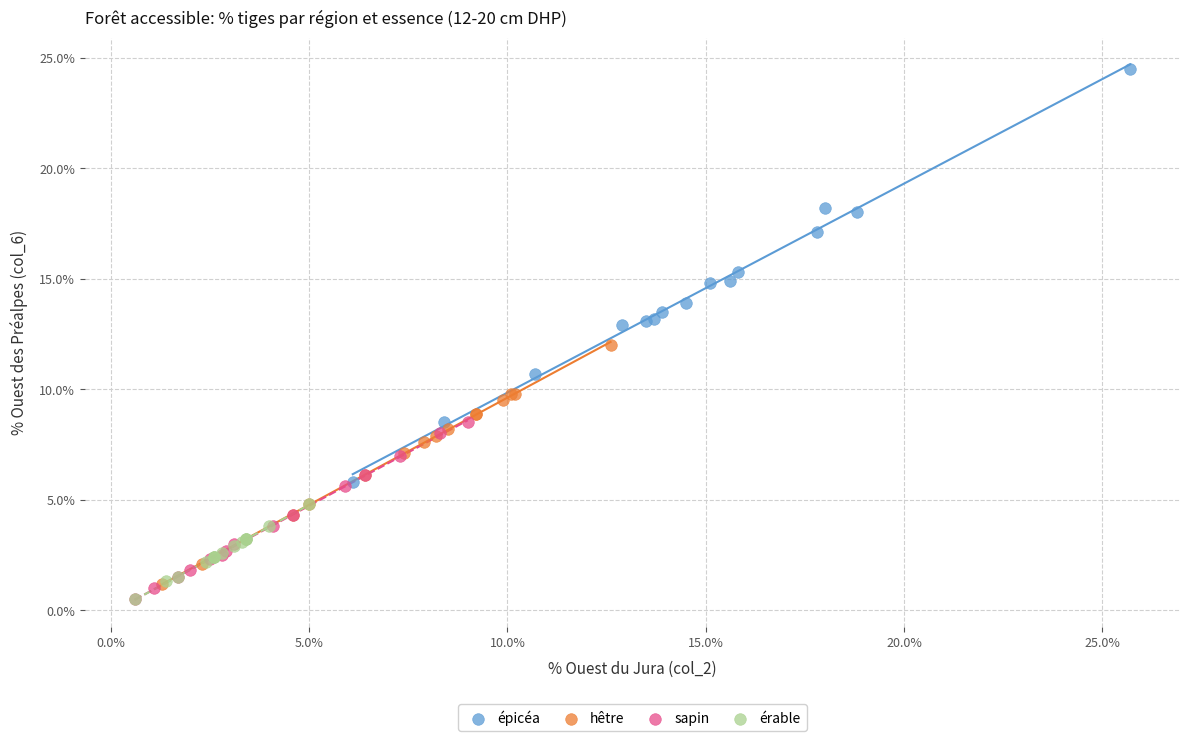

Which series has the largest Y range (max minus min)?

épicéa